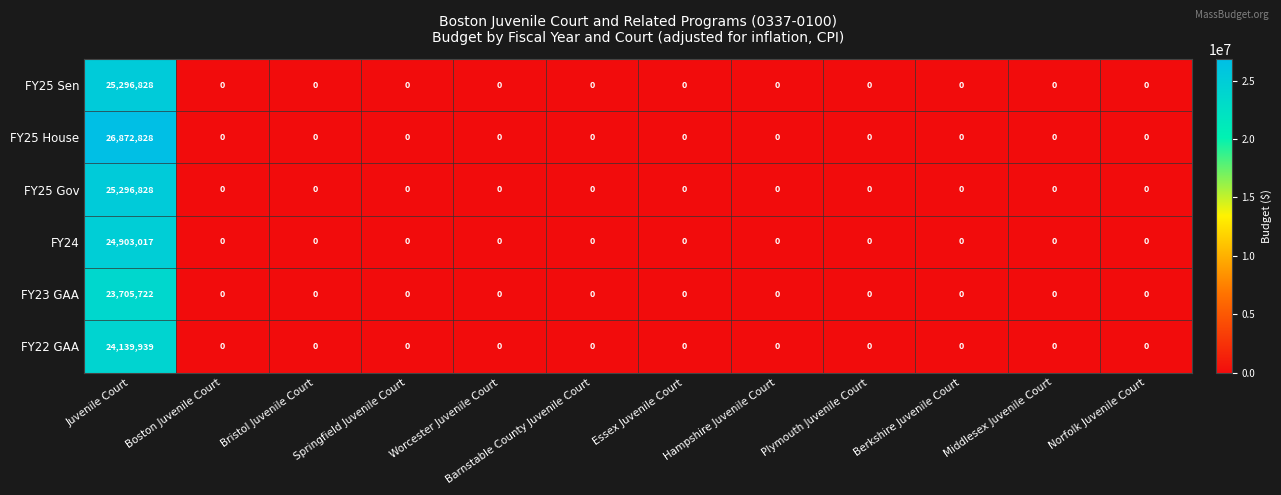

What is the average value of the FY22 GAA series?

2011662